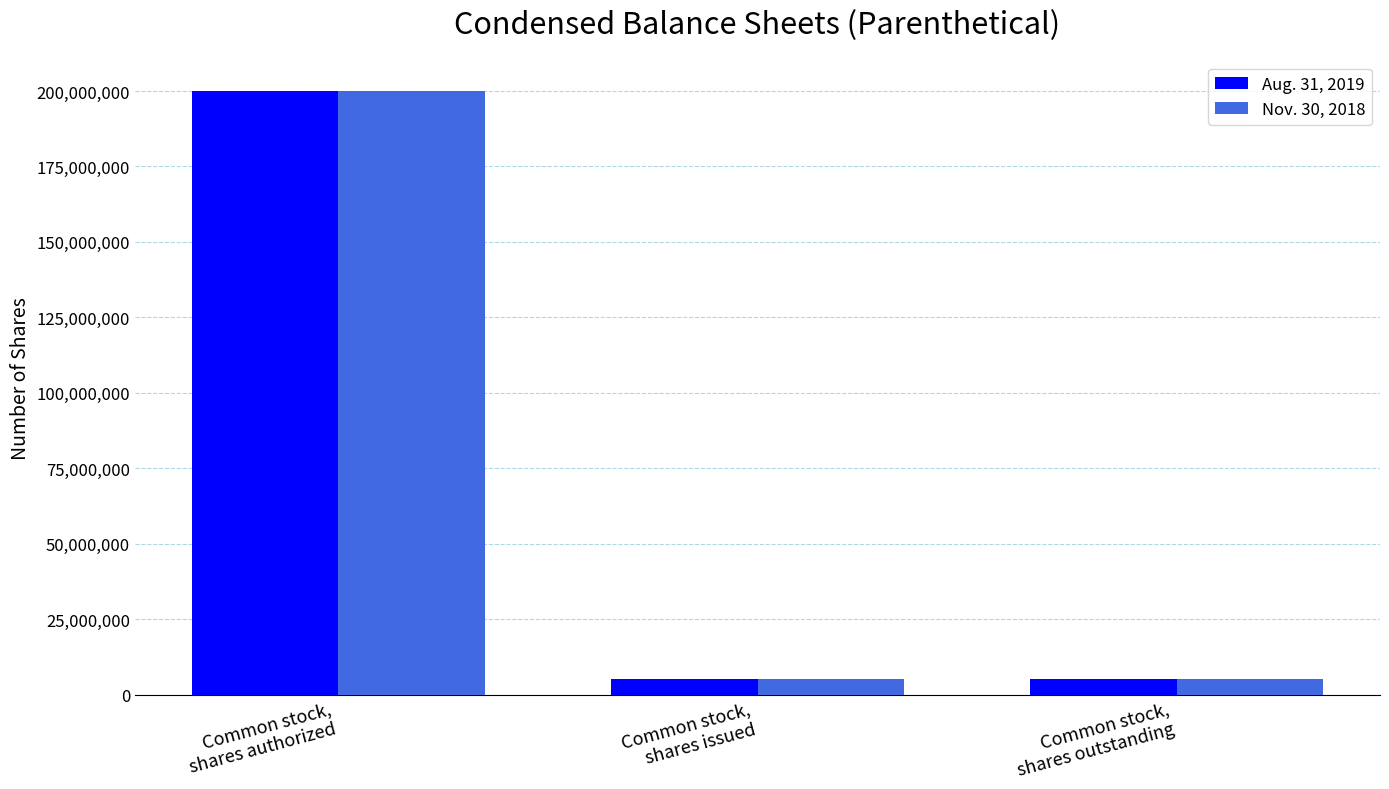

At how many categories does at least one series exceed 73333215?

1